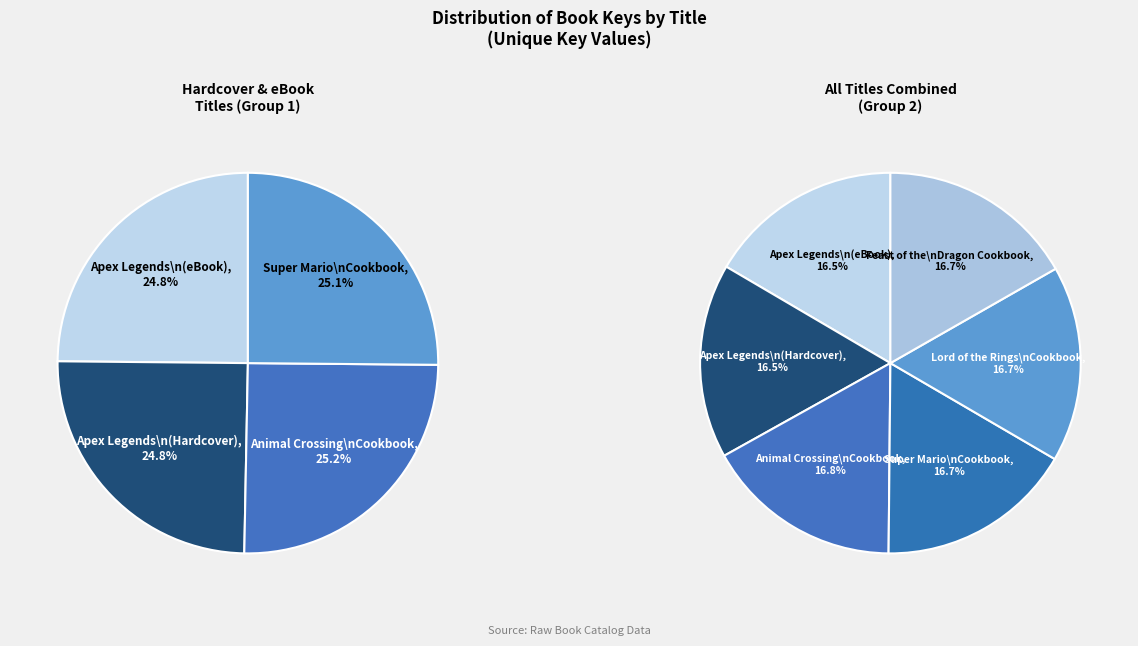

How many slices are in this pie chart?

6